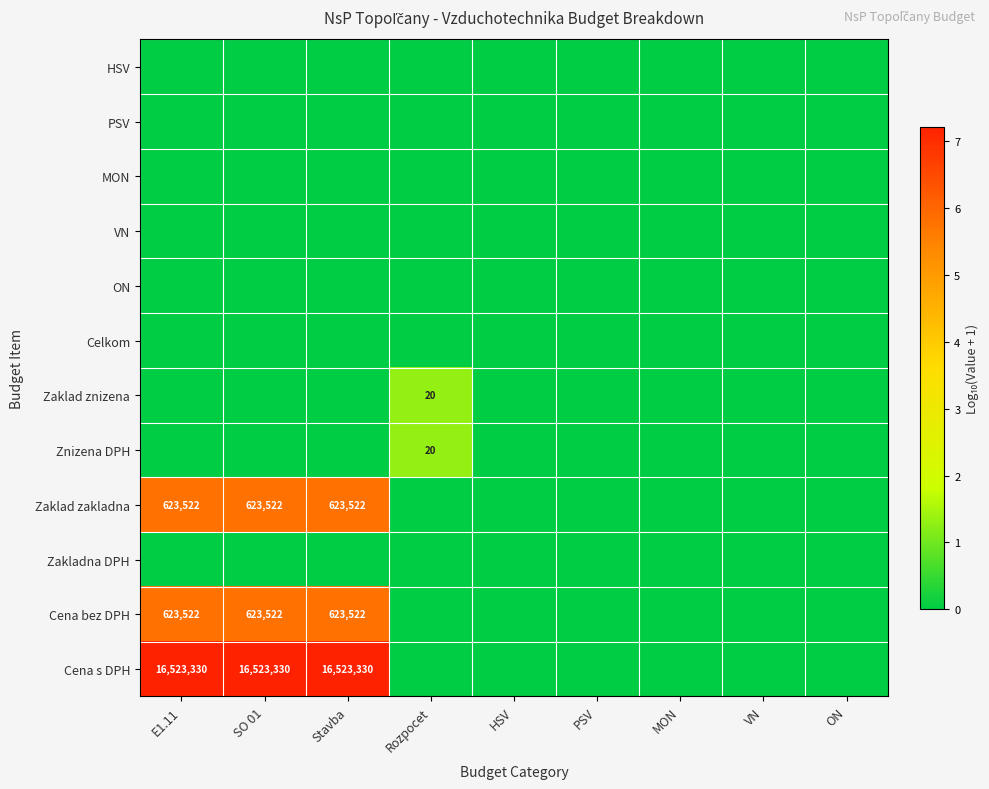

At which category does the chart reach its peak across all series?

E1.11